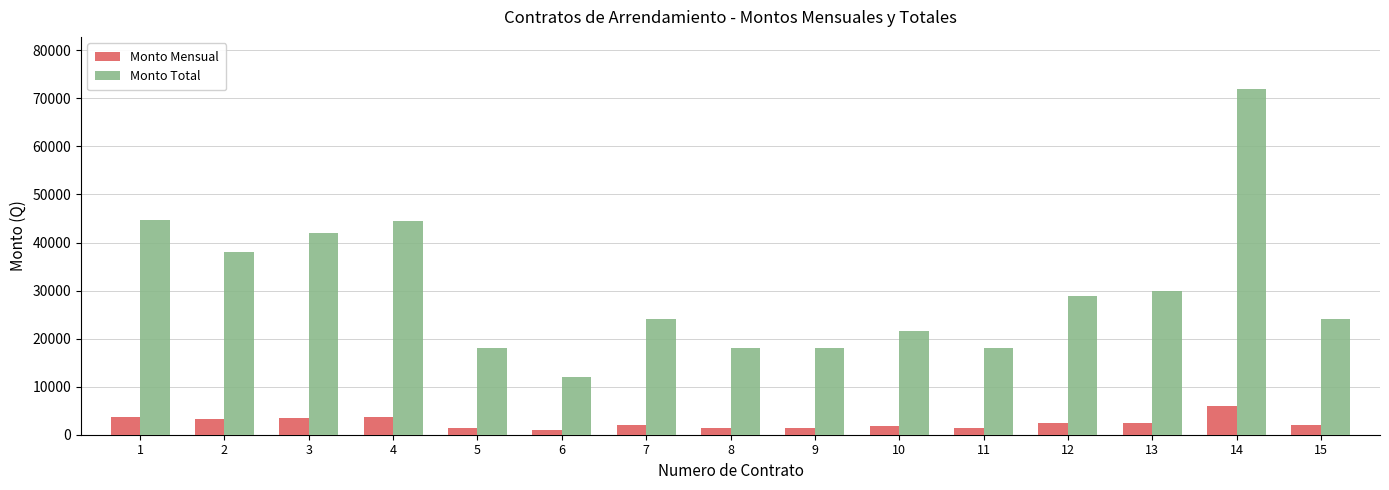

Which category has the highest value in the Monto Mensual series?

14